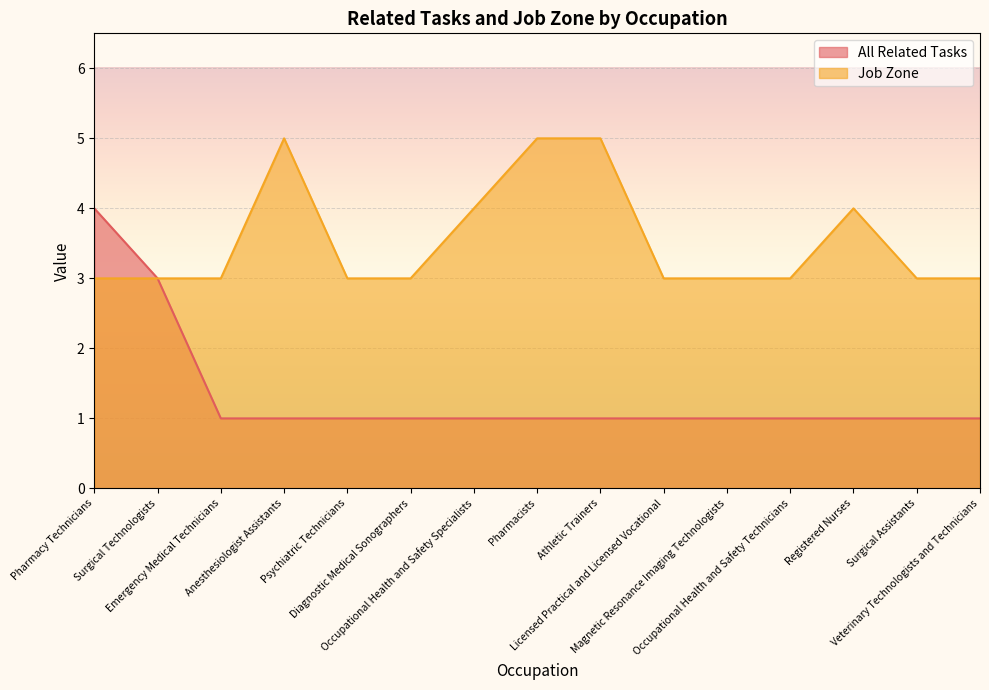

Reading right to left, list all the values displayed in this chart.

All Related Tasks: 1	1	1	1	1	1	1	1	1	1	1	1	1	3	4
Job Zone: 3	3	4	3	3	3	5	5	4	3	3	5	3	3	3